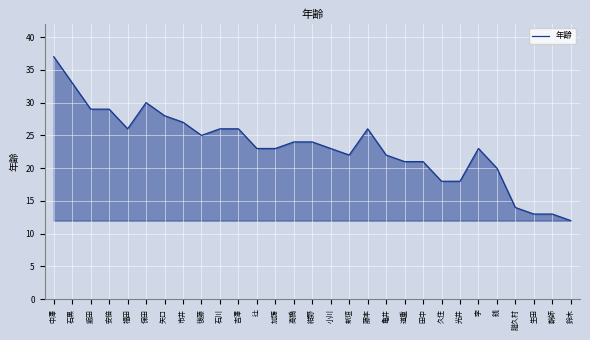

Which category has the lowest value across all series?

鈴木